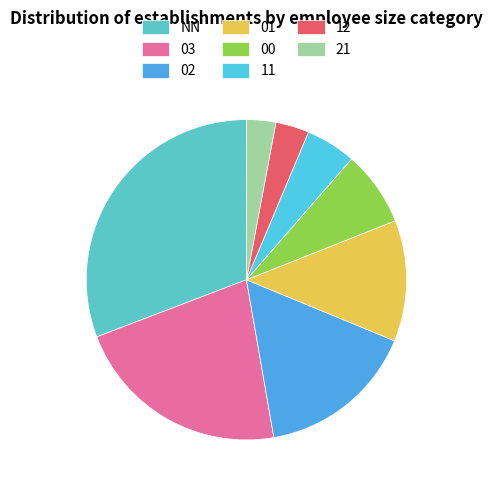

What is the change in value from NN to 01?

-44